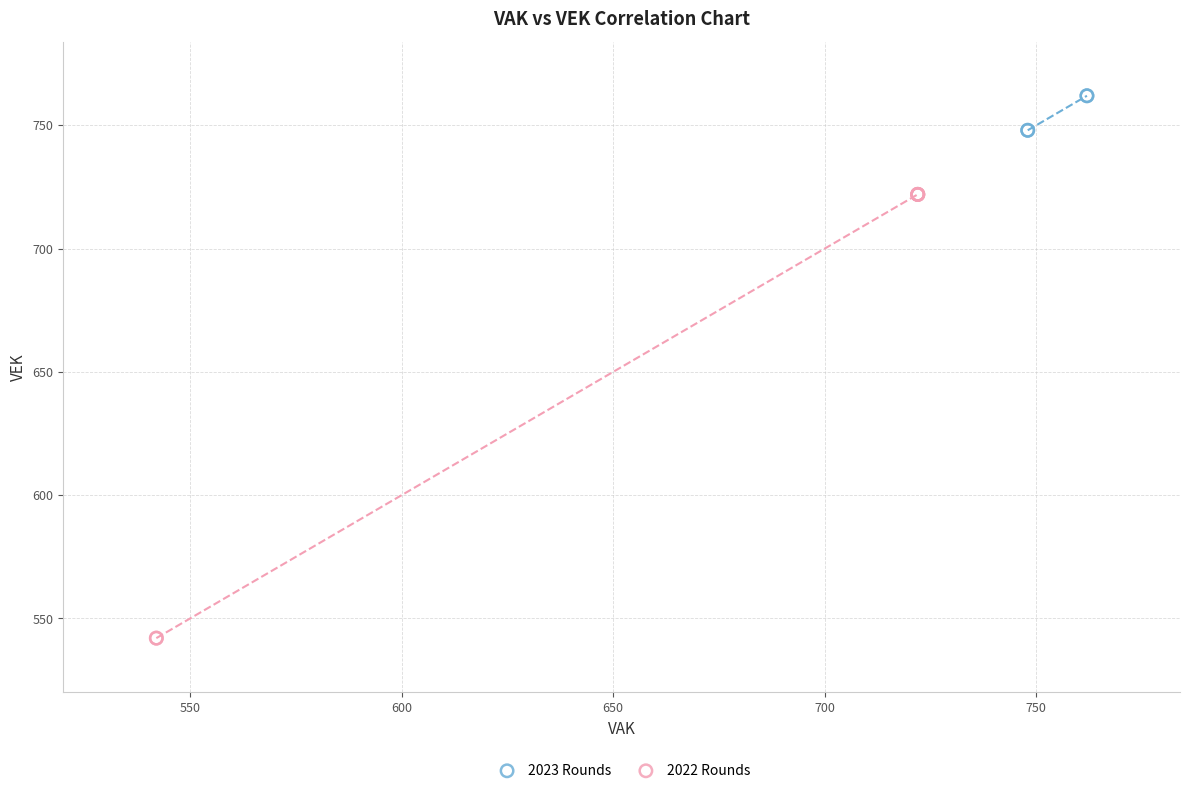

What are all the series names shown in the legend?

2023 Rounds, 2022 Rounds